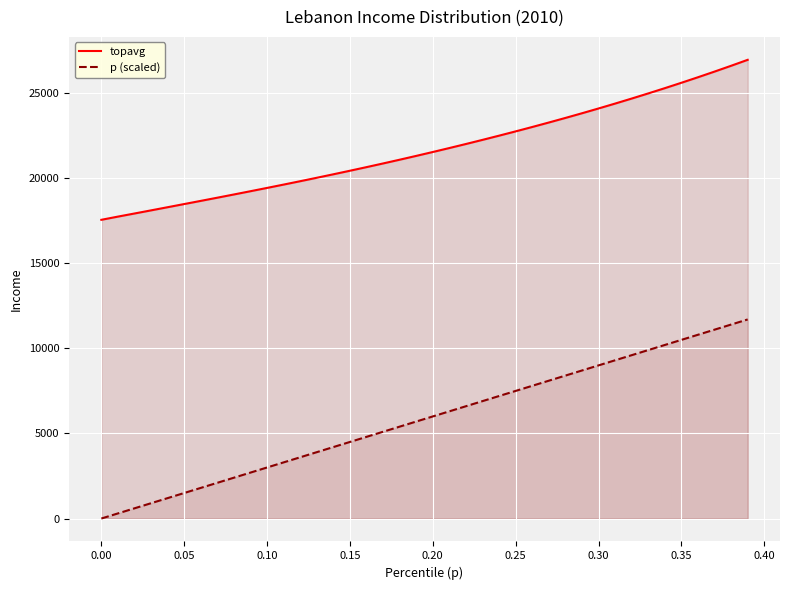

List the series in order of their overall mean, highest first.

topavg, p (scaled)